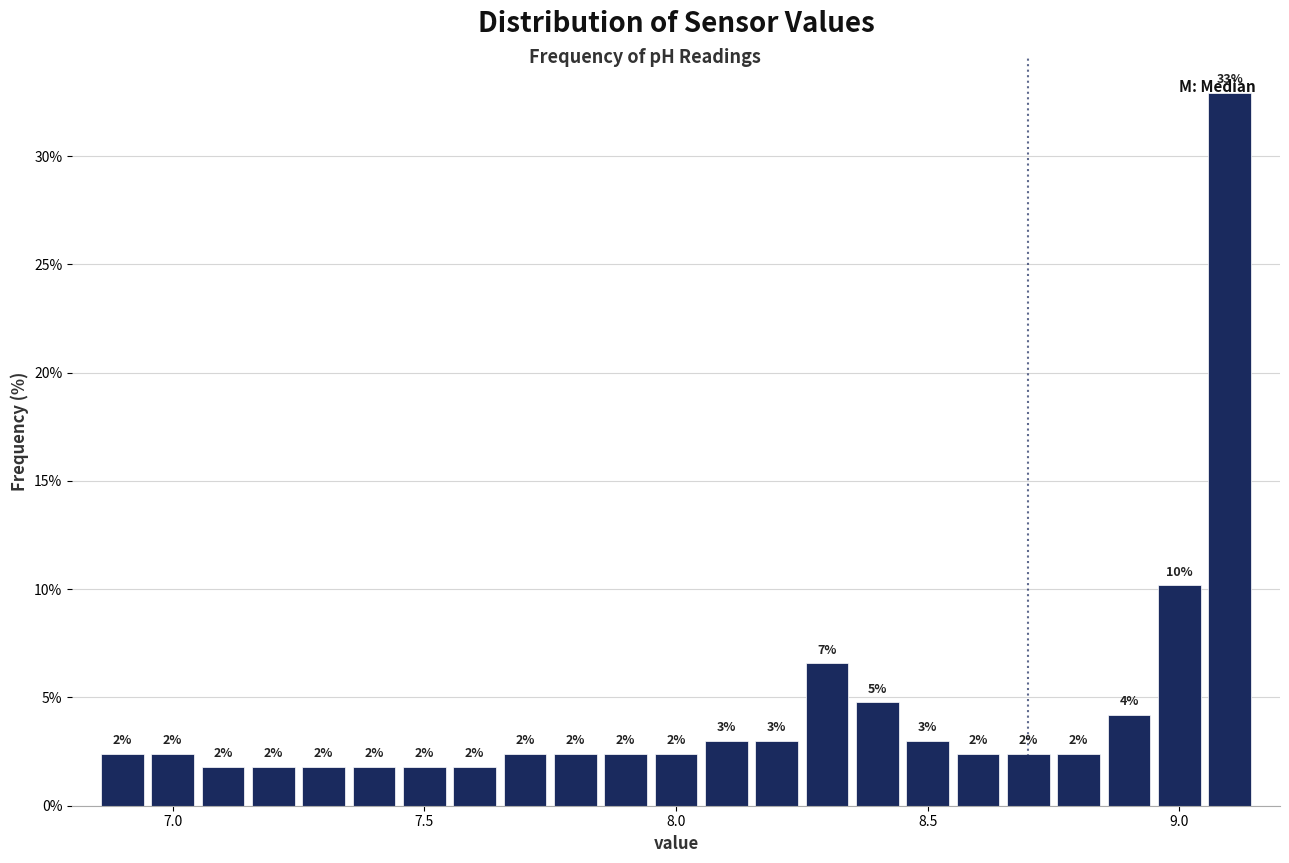

Around what value on the x-axis is the tallest bar? Give the approximate position of its centre, as read against the axis.

9.10